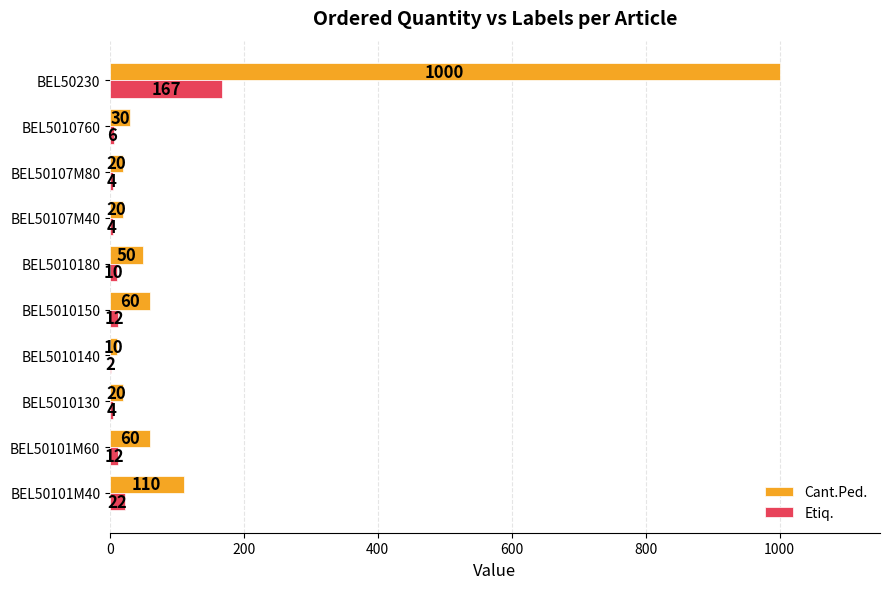

How many categories are shown in the chart?

10